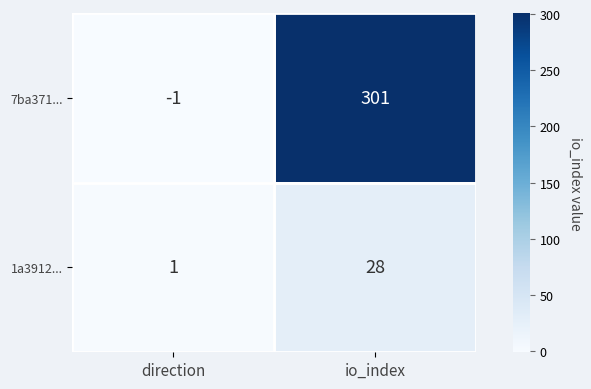

What is the sum of the 7ba371... values at direction and io_index?

300